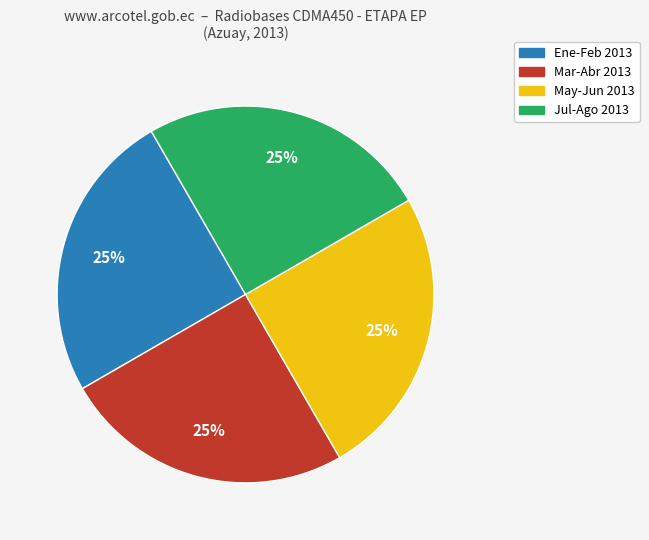

Is there any slice that represents more than half of the pie?

No